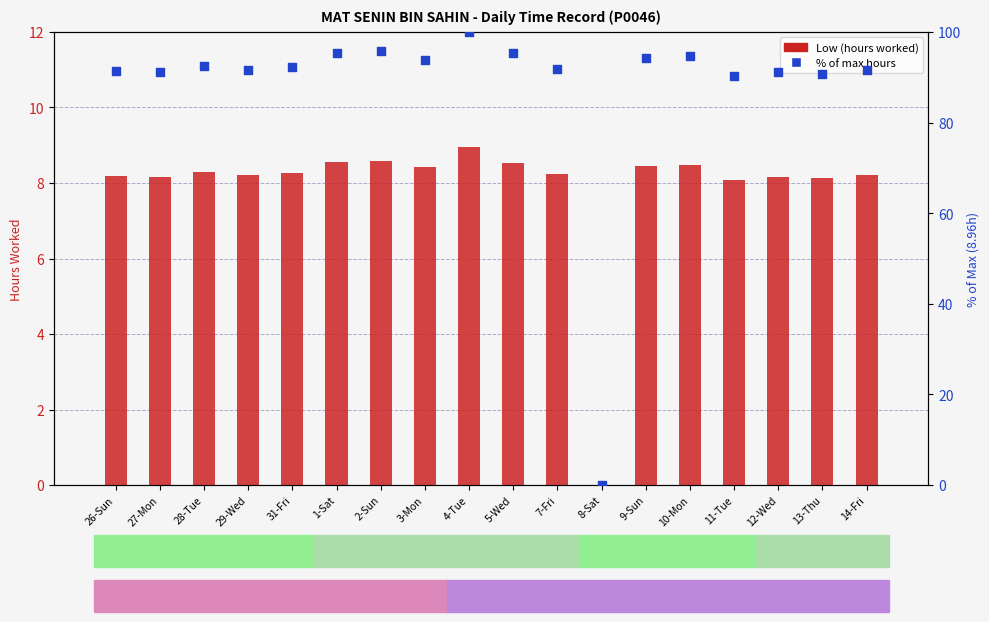

At how many categories does at least one series exceed 54?

17